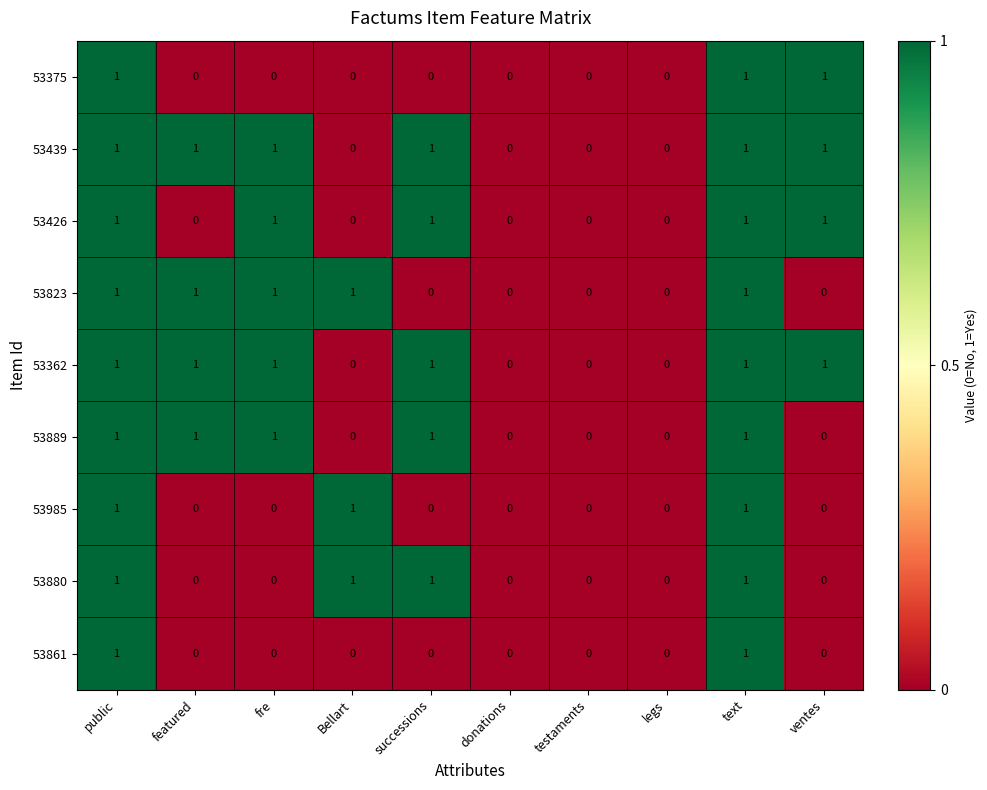

What is the total value across all series at featured?

4